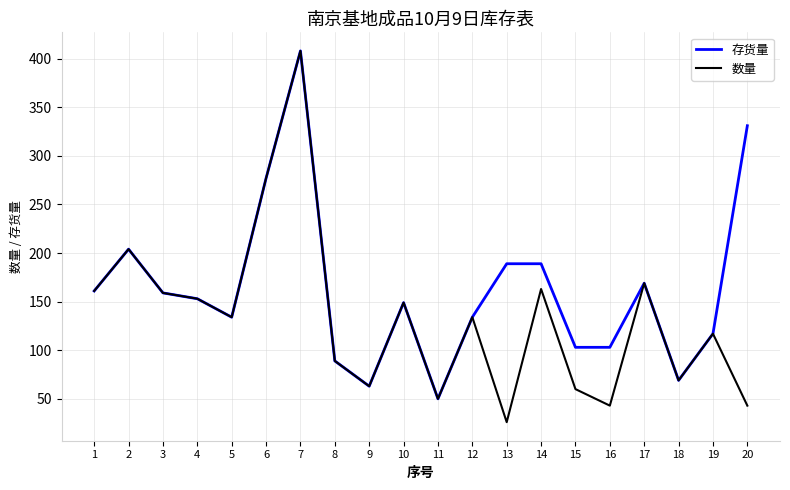

Reading left to right, list all the values displayed in this chart.

存货量: 1=161	2=204	3=159	4=153	5=134	6=277	7=408	8=89	9=63	10=149	11=50	12=134	13=189	14=189	15=103	16=103	17=169	18=69	19=117	20=331
数量: 1=161	2=204	3=159	4=153	5=134	6=277	7=408	8=89	9=63	10=149	11=50	12=134	13=26	14=163	15=60	16=43	17=169	18=69	19=117	20=43